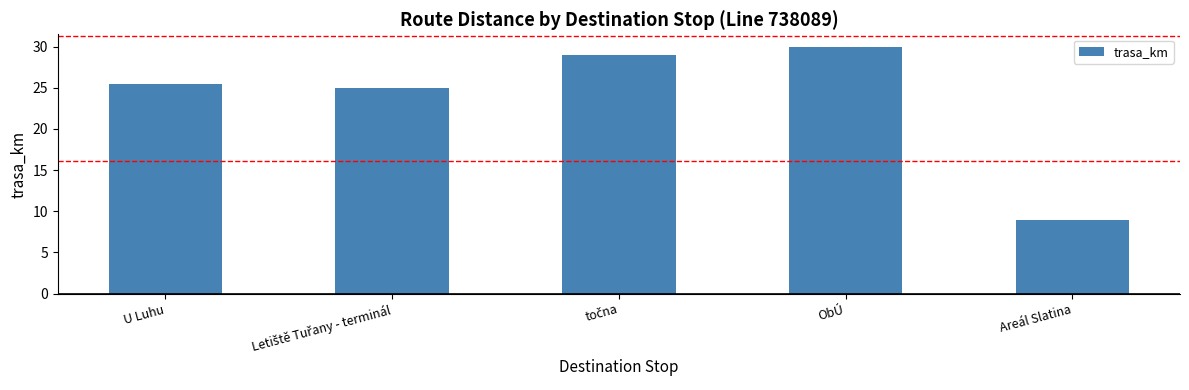

Reading left to right, what are all the values shown in this chart?

25.5	25.0	29.0	30.0	9.0